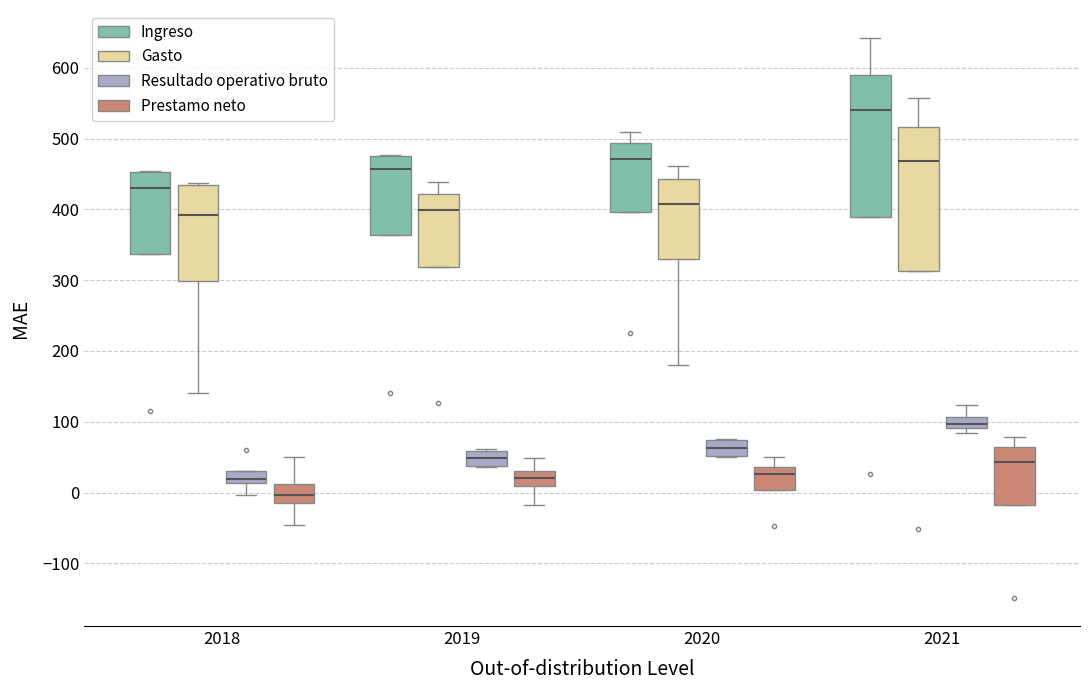

Reading left to right, transcribe this box plot: for each box, give where its median line is, the range the box spans, and where its two whiskers end, as read against the y-axis. The values are not printed on the chart, so give them approximately, as read against the axis.

2018 (Ingreso): median 430, box 340 to 450, whiskers 340 to 450
2018 (Gasto): median 390, box 300 to 430, whiskers 140 to 440
2018 (Resultado operativo bruto): median 20, box 10 to 30, whiskers 0 to 30
2018 (Prestamo neto): median 0, box -20 to 10, whiskers -50 to 50
2019 (Ingreso): median 460, box 360 to 480, whiskers 360 to 480
2019 (Gasto): median 400, box 320 to 420, whiskers 320 to 440
2019 (Resultado operativo bruto): median 50, box 40 to 60, whiskers 40 to 60
2019 (Prestamo neto): median 20, box 10 to 30, whiskers -20 to 50
2020 (Ingreso): median 470, box 400 to 490, whiskers 400 to 510
2020 (Gasto): median 410, box 330 to 440, whiskers 180 to 460
2020 (Resultado operativo bruto): median 60, box 50 to 70, whiskers 50 to 80
2020 (Prestamo neto): median 30, box 0 to 40, whiskers 0 to 50
2021 (Ingreso): median 540, box 390 to 590, whiskers 390 to 640
2021 (Gasto): median 470, box 310 to 520, whiskers 310 to 560
2021 (Resultado operativo bruto): median 100, box 90 to 110, whiskers 80 to 120
2021 (Prestamo neto): median 40, box -20 to 60, whiskers -20 to 80